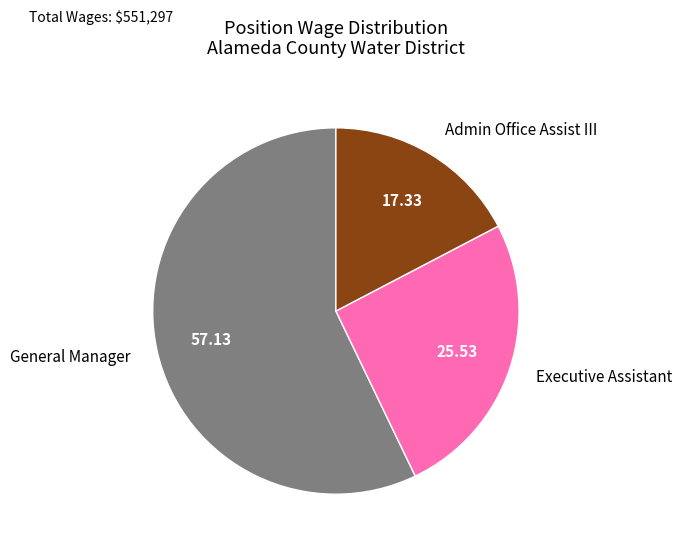

What is the smallest slice in the pie chart?

Admin Office Assist III